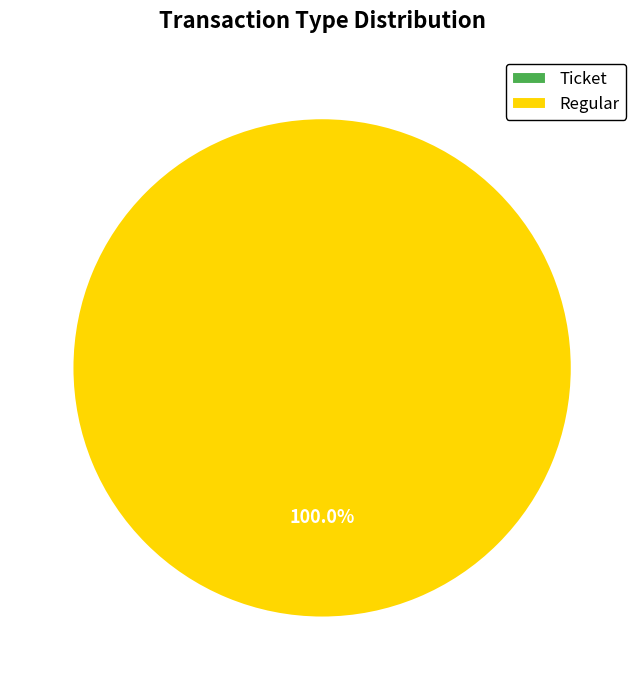

True or false: Regular accounts for 100% of the total.

True